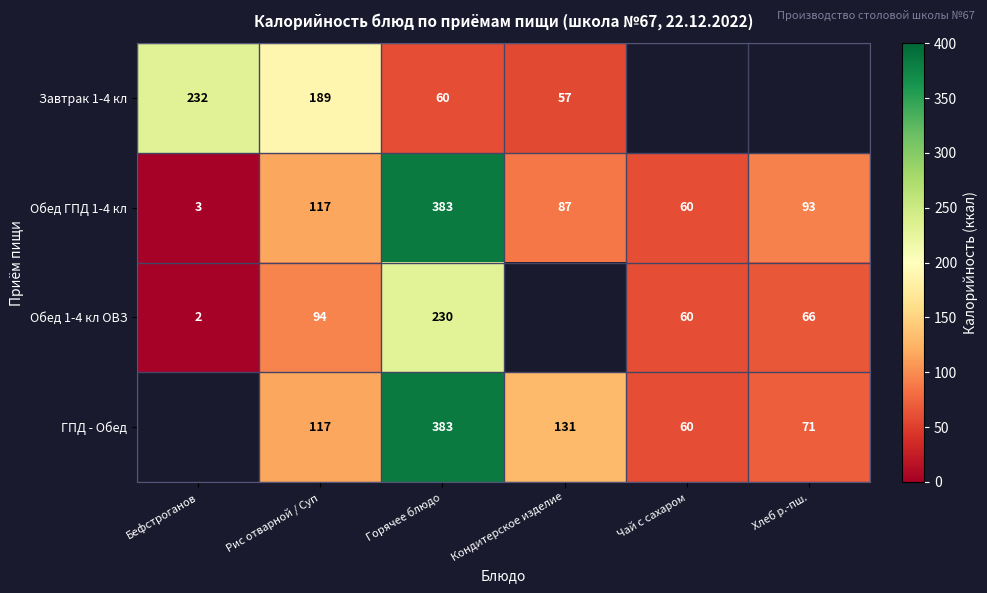

True or false: Обед ГПД 1-4 кл has a value of 117 at Рис отварной / Суп.

True